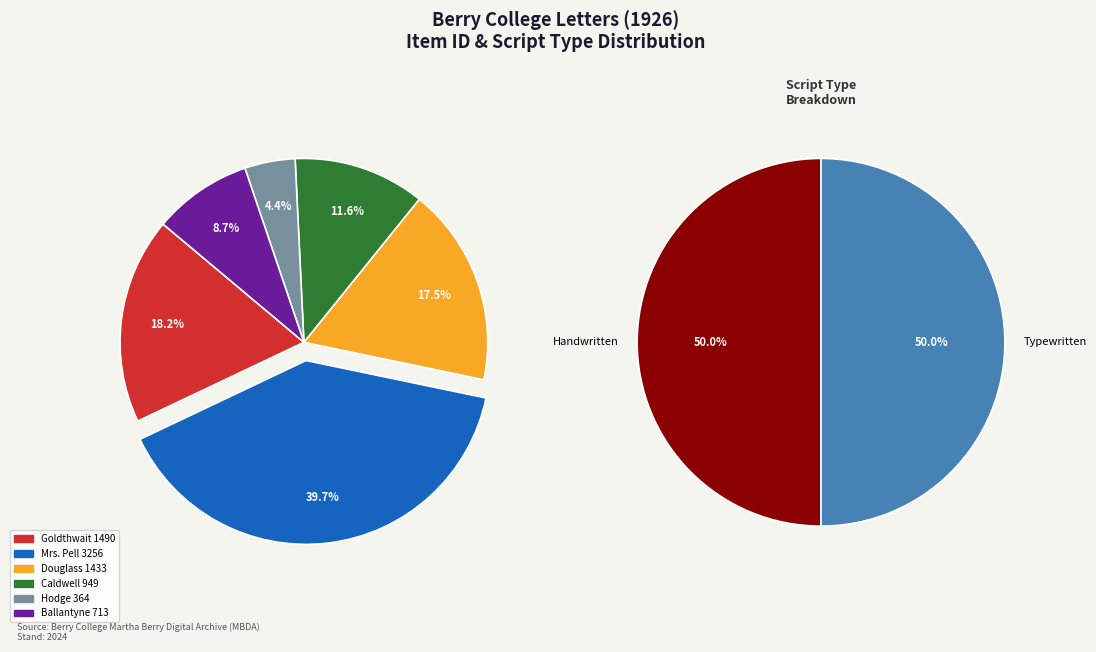

The Letter to Martha Berry from Lydia Hodge slice represents 4% of the pie. True or false?

True